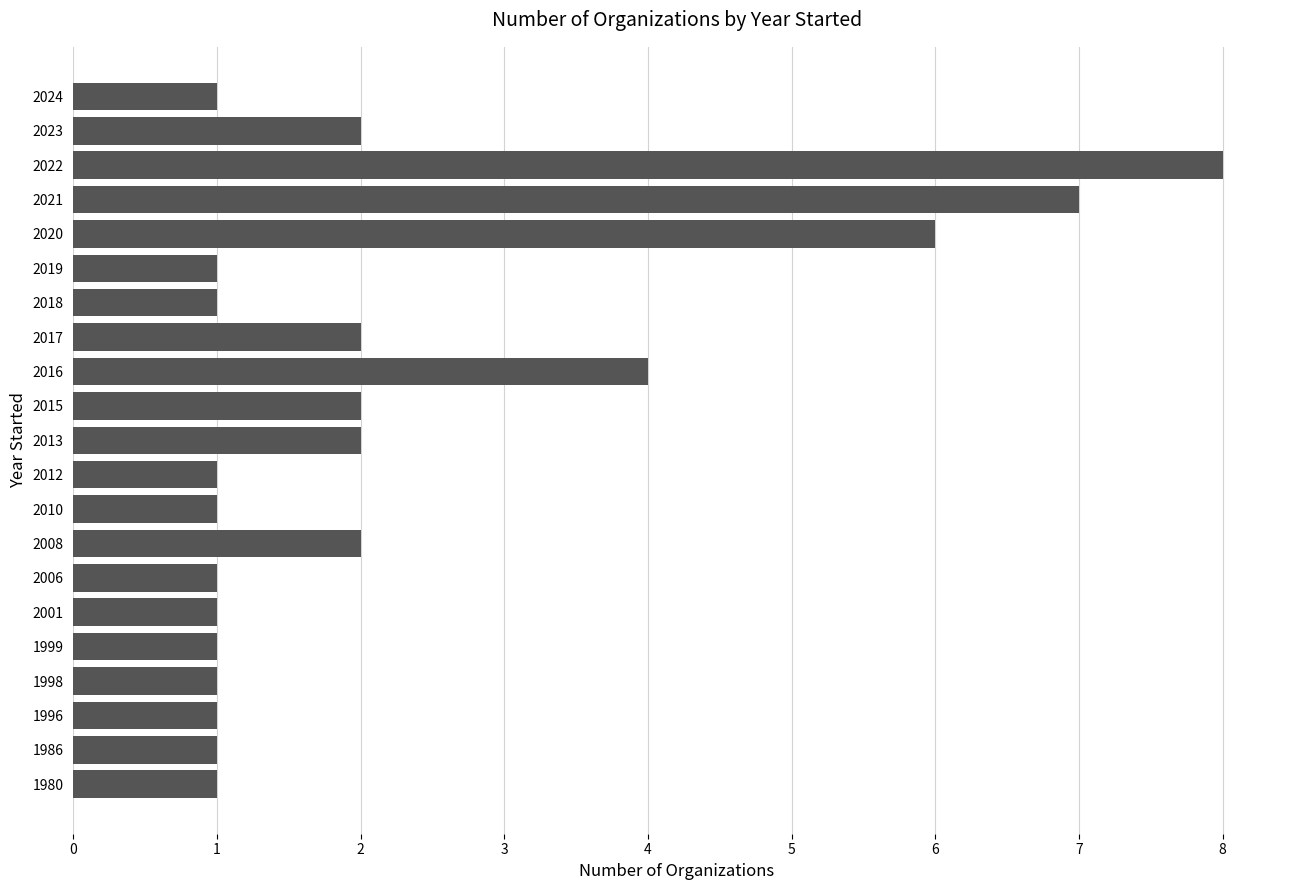

What is the maximum value shown in the chart?

8